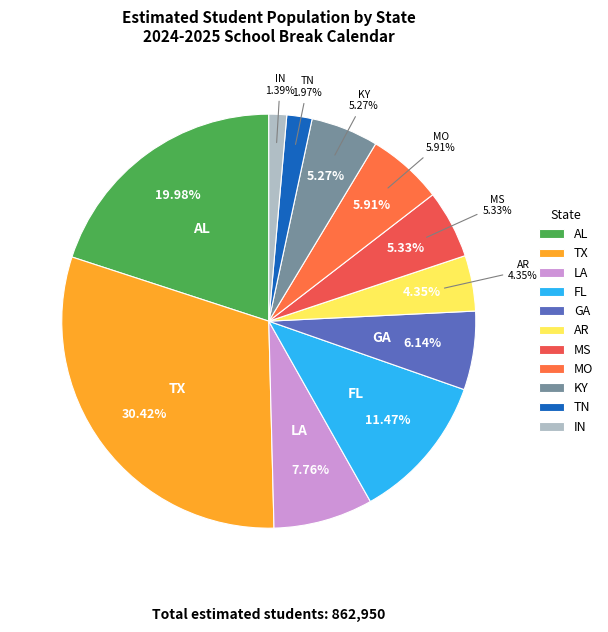

What portion of the pie excludes GA?

93.9%